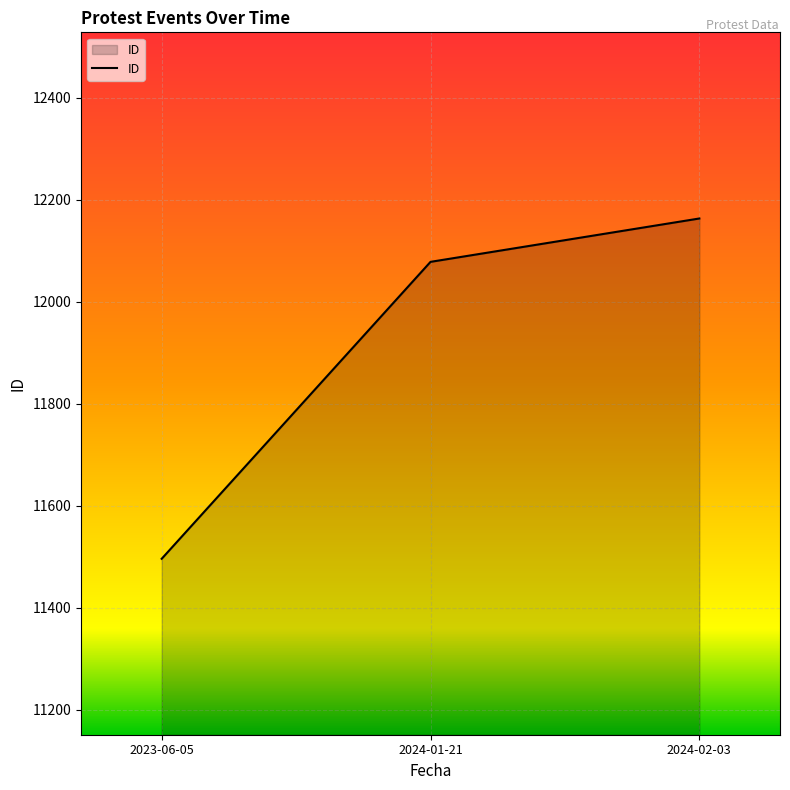

At which label is the value closest to 11829?

2024-01-21